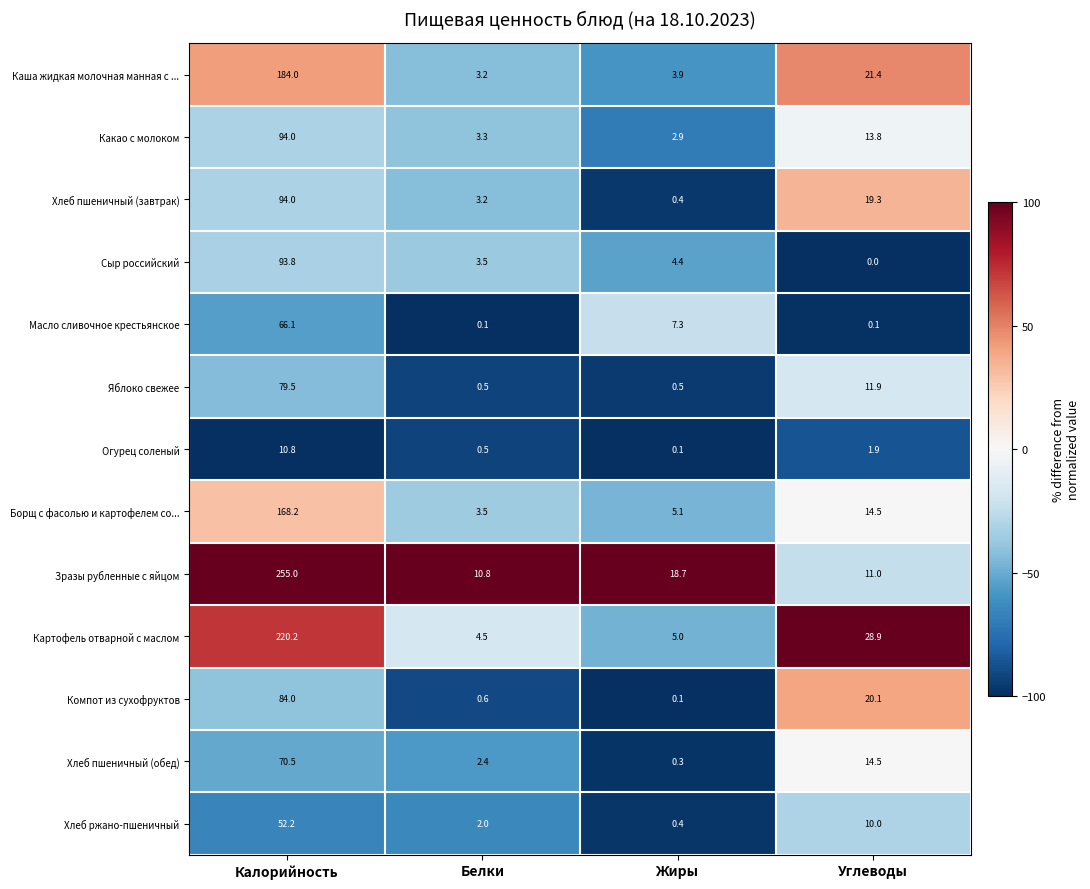

At which category is the sum across all series the highest?

Калорийность